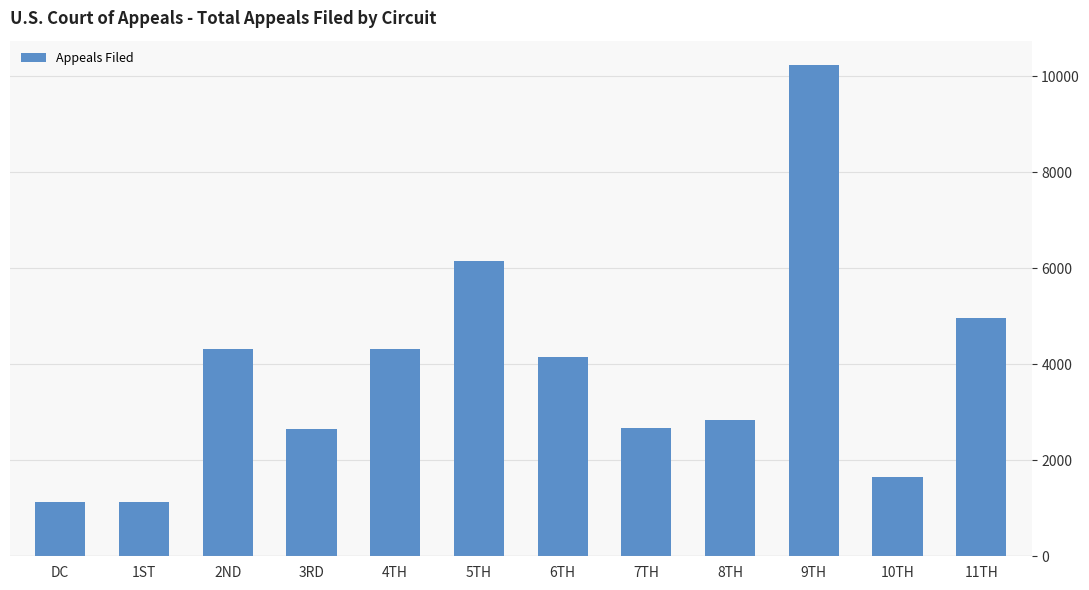

What is the label of the 2nd bar from the left?

1ST